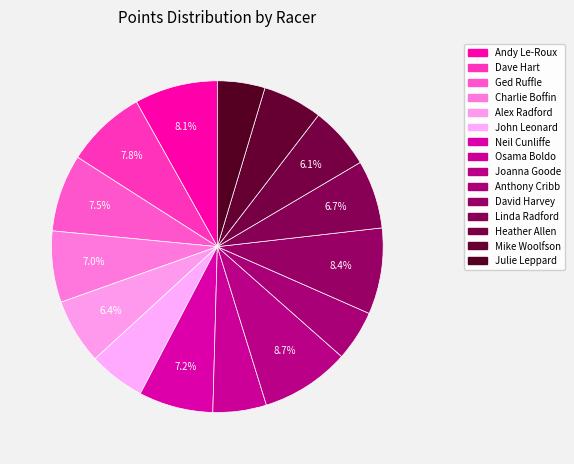

What percentage do Anthony Cribb and Joanna Goode together represent?

13.6%